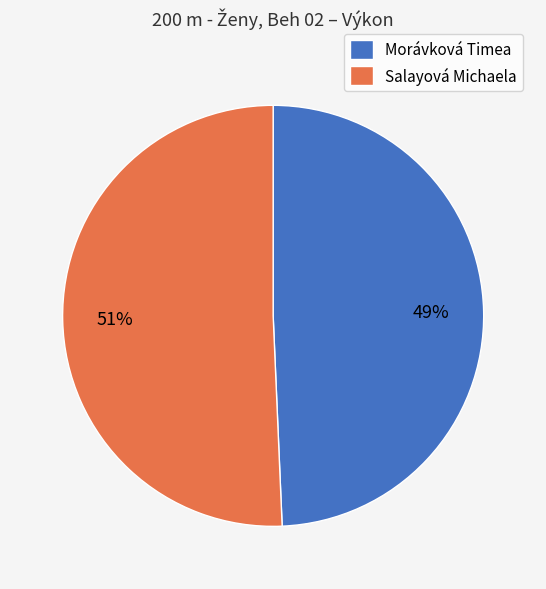

To the nearest percent, what is the average slice percentage?

50%